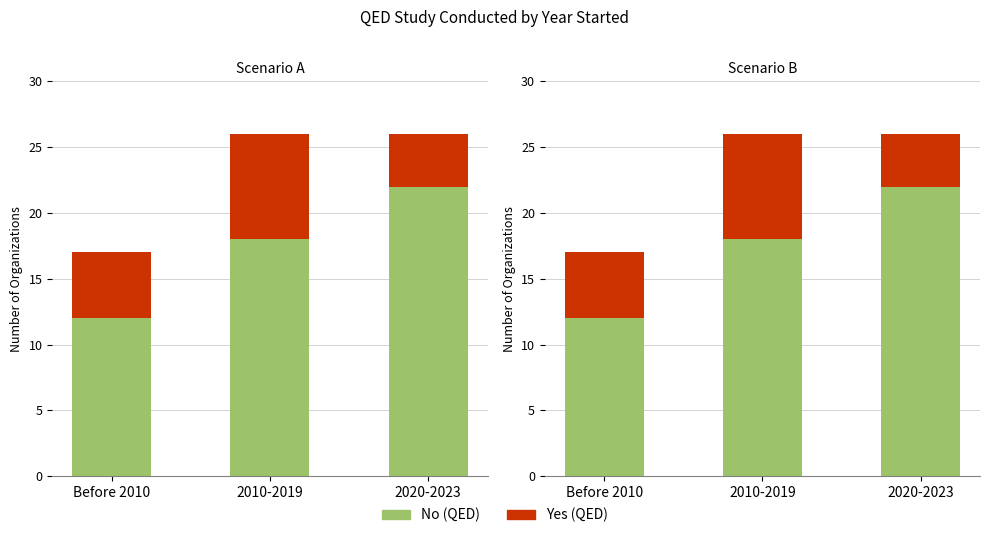

At how many categories does at least one series exceed 11?

3